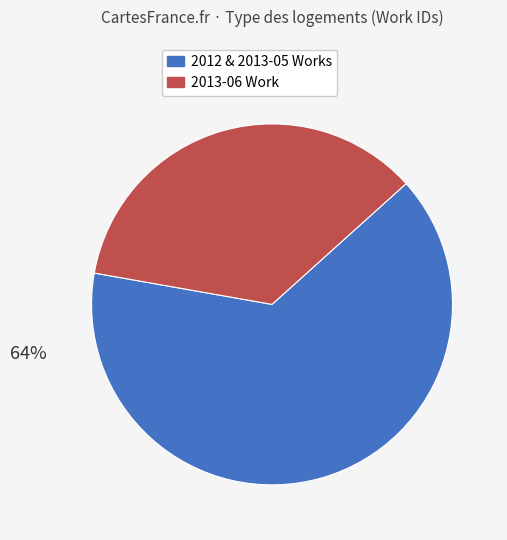

To the nearest percent, what is the average slice percentage?

50%